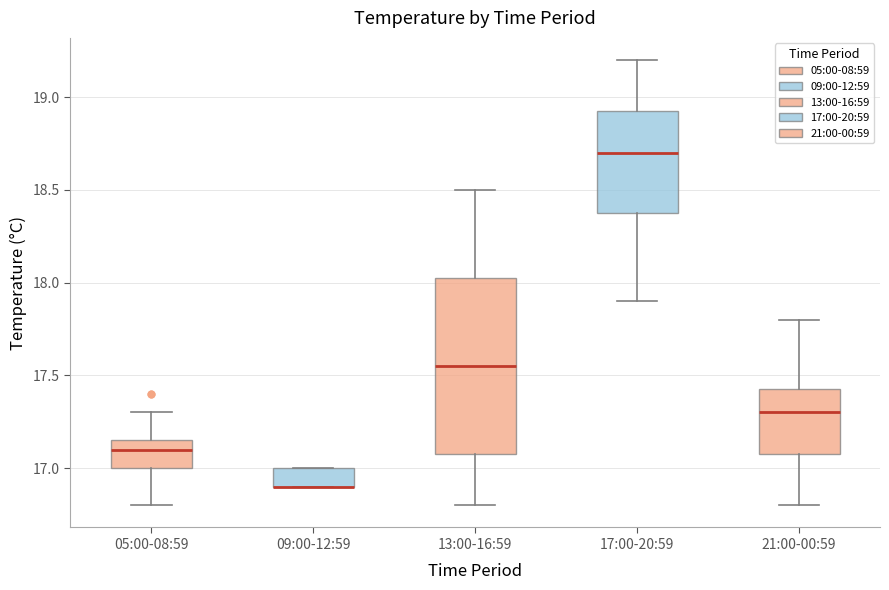

Comparing the boxes themselves (not the whiskers), which one is the tallest?

13:00-16:59